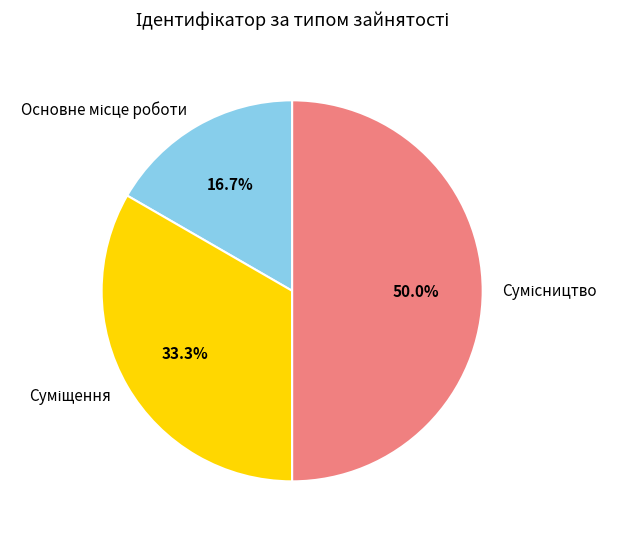

Approximately how many times larger is the value at Суміщення compared to Сумісництво?

0.7